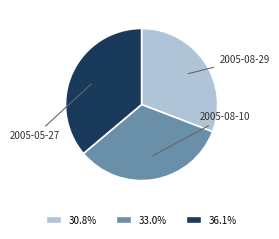

What is the ratio of the value at 2005-05-27 to the value at 2005-08-29?

1.2